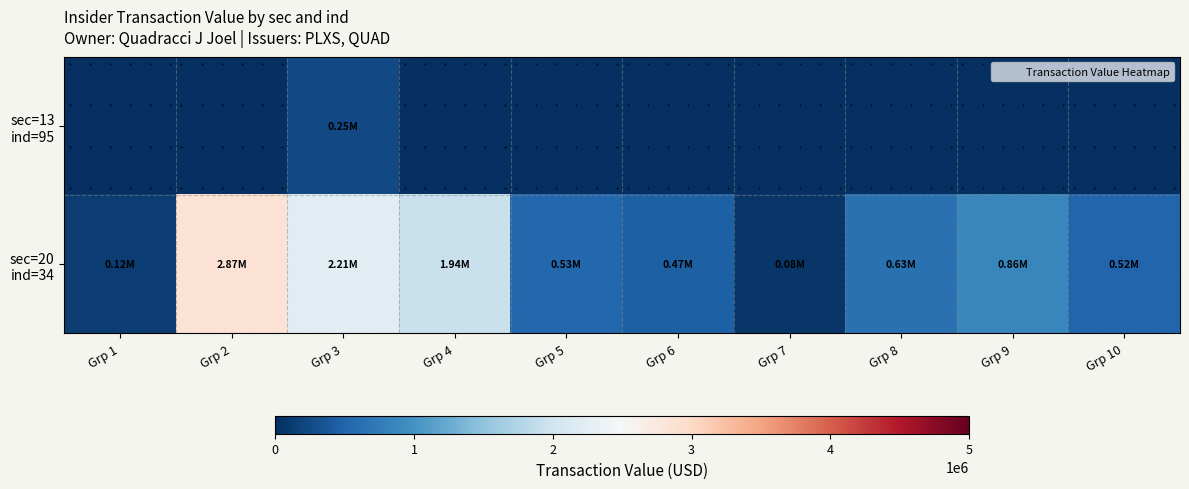

Where is sec=20 ind=34 nearest to the value 1472729?

Grp 4